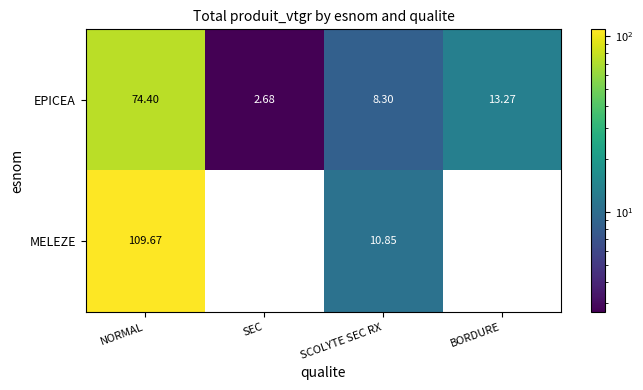

Count the number of categories in the chart.

4